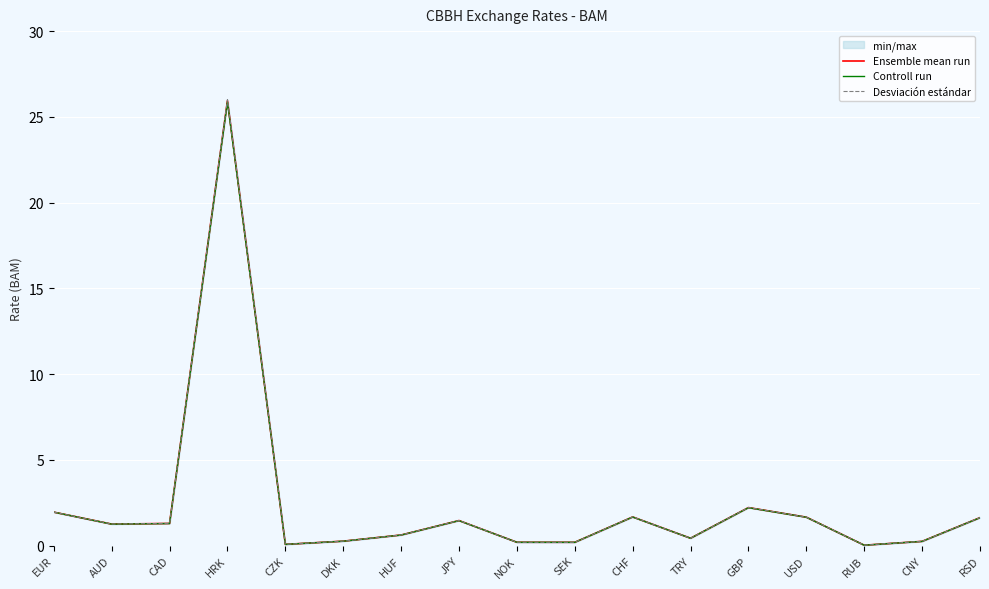

What is the sum of all Desviación estándar values?

41.3